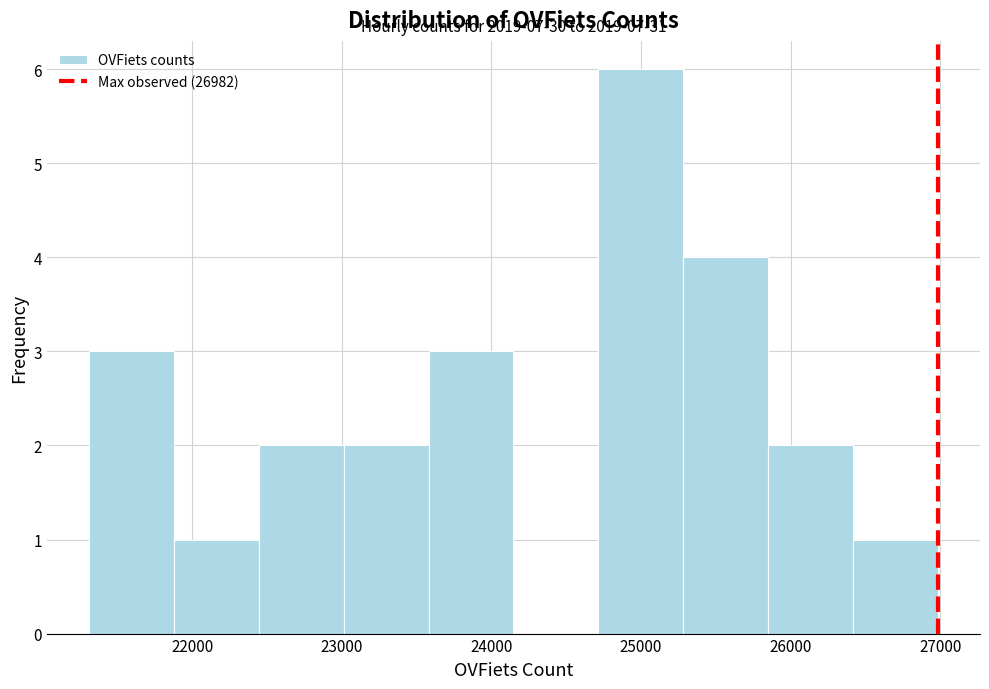

Which range on the x-axis has the tallest bar?

24700 to 25300